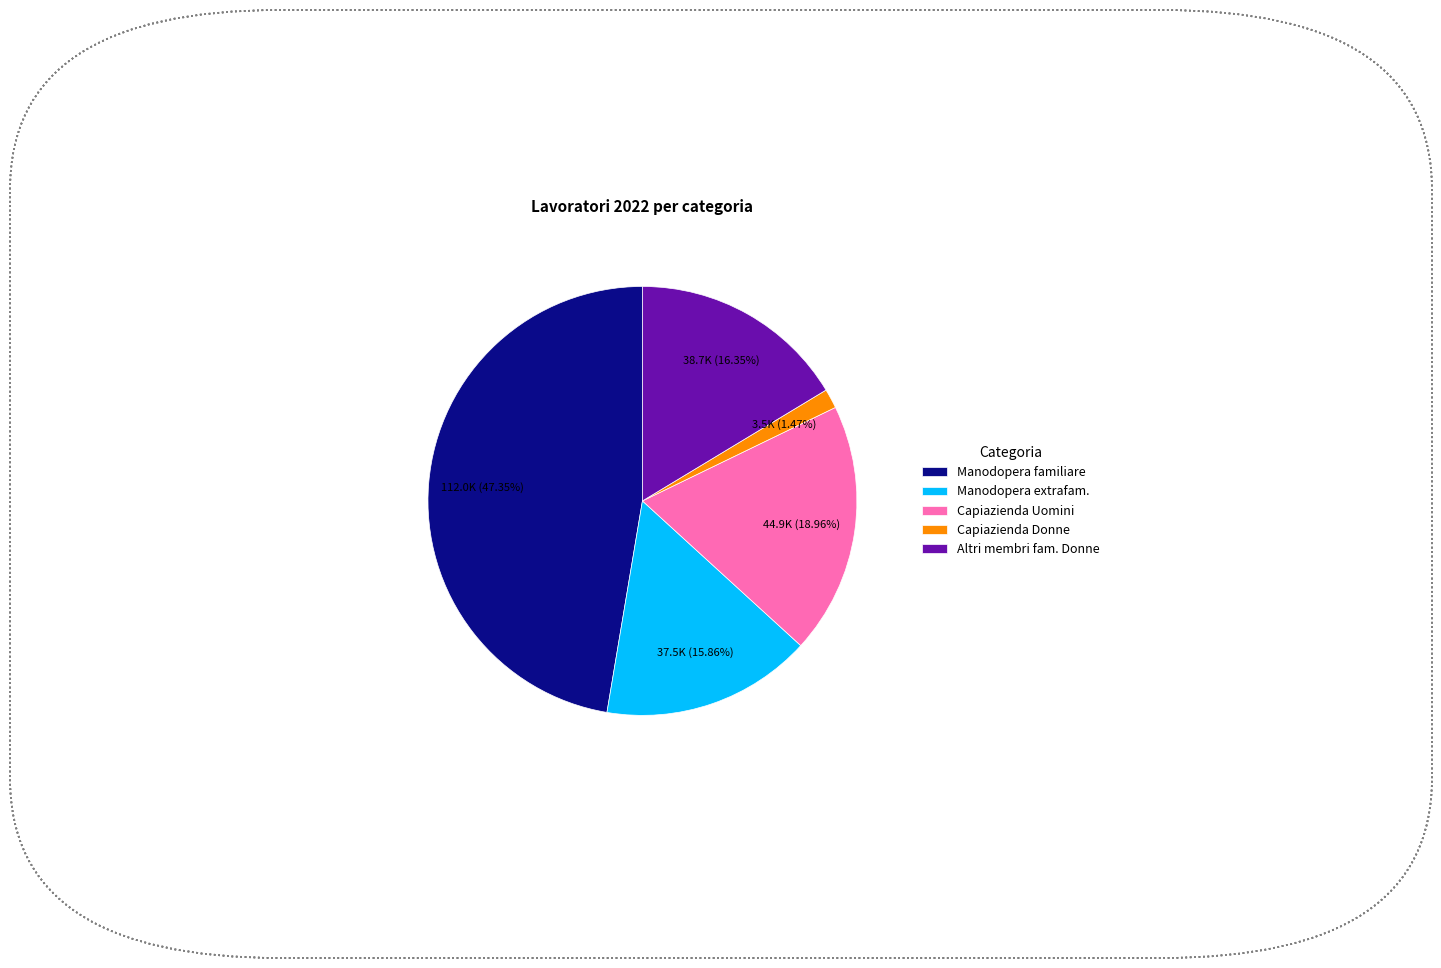

Is there any slice that represents more than half of the pie?

No